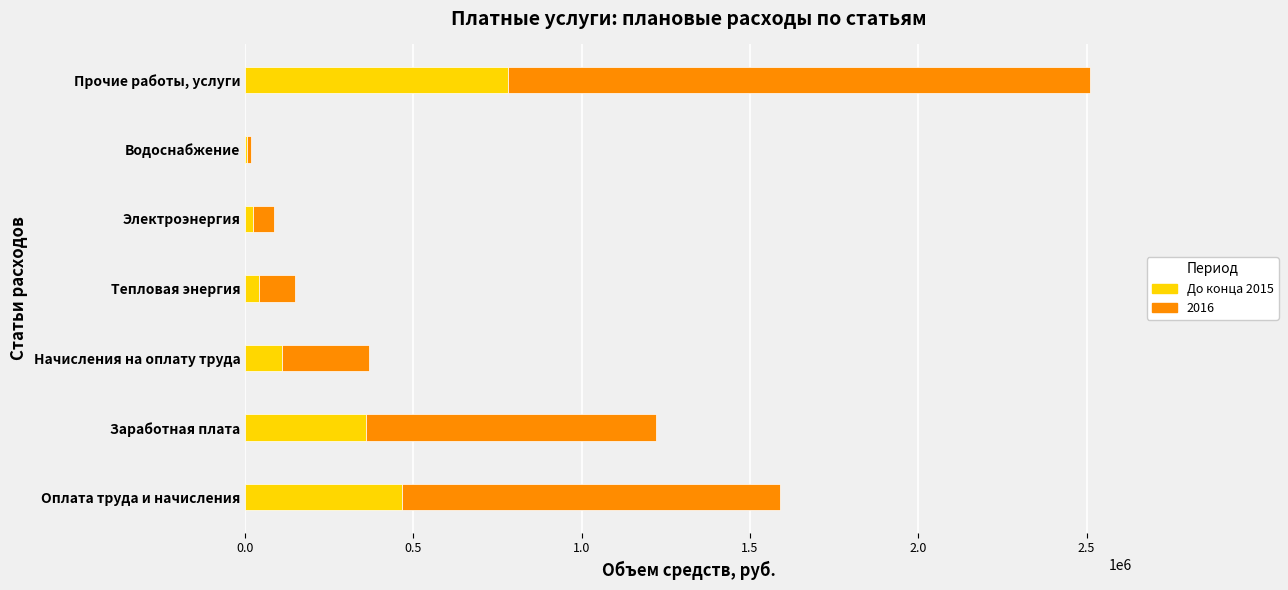

What is the total value across all series at Заработная плата?

1220061.0